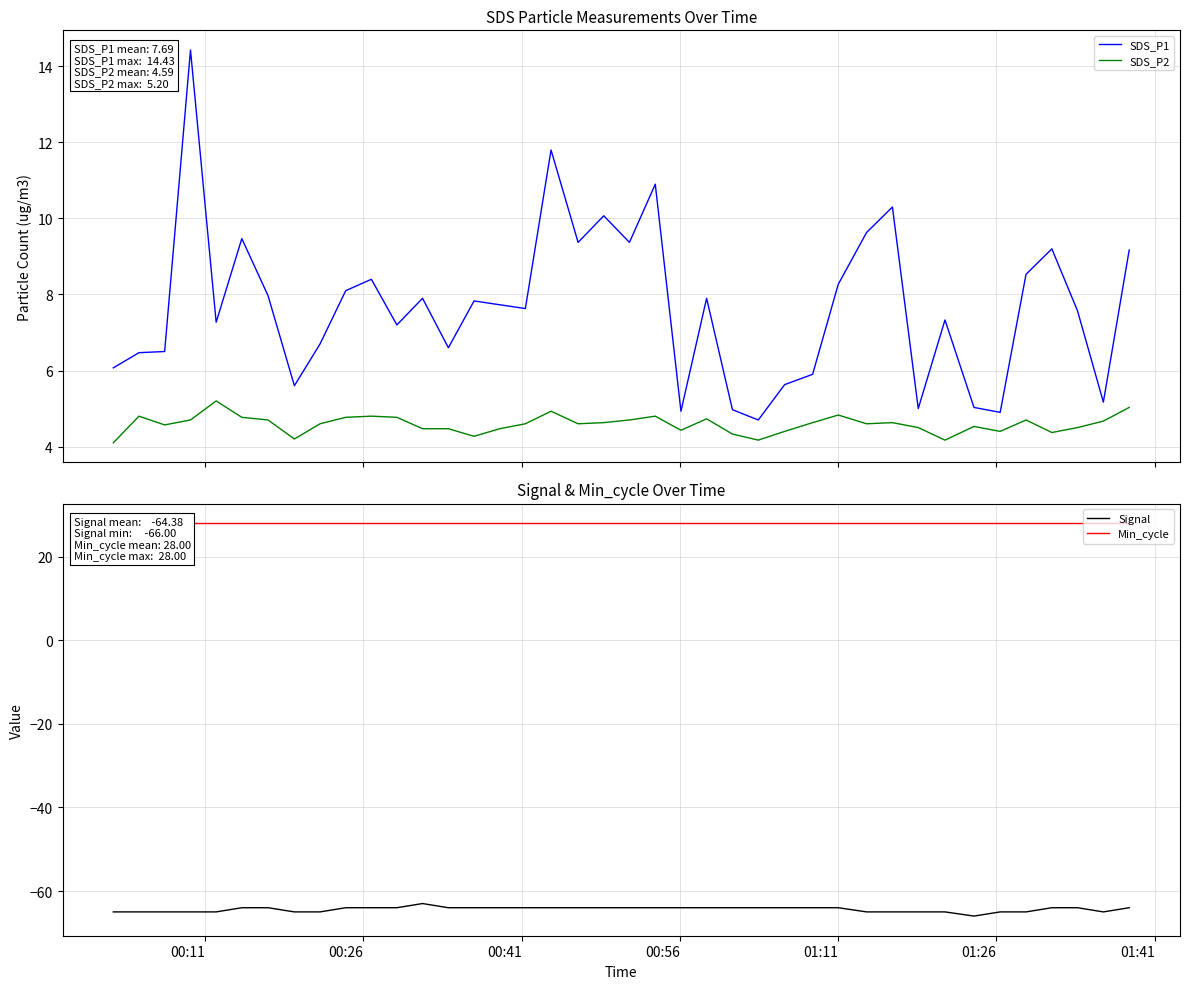

Which series has the largest range (max minus min)?

SDS_P1